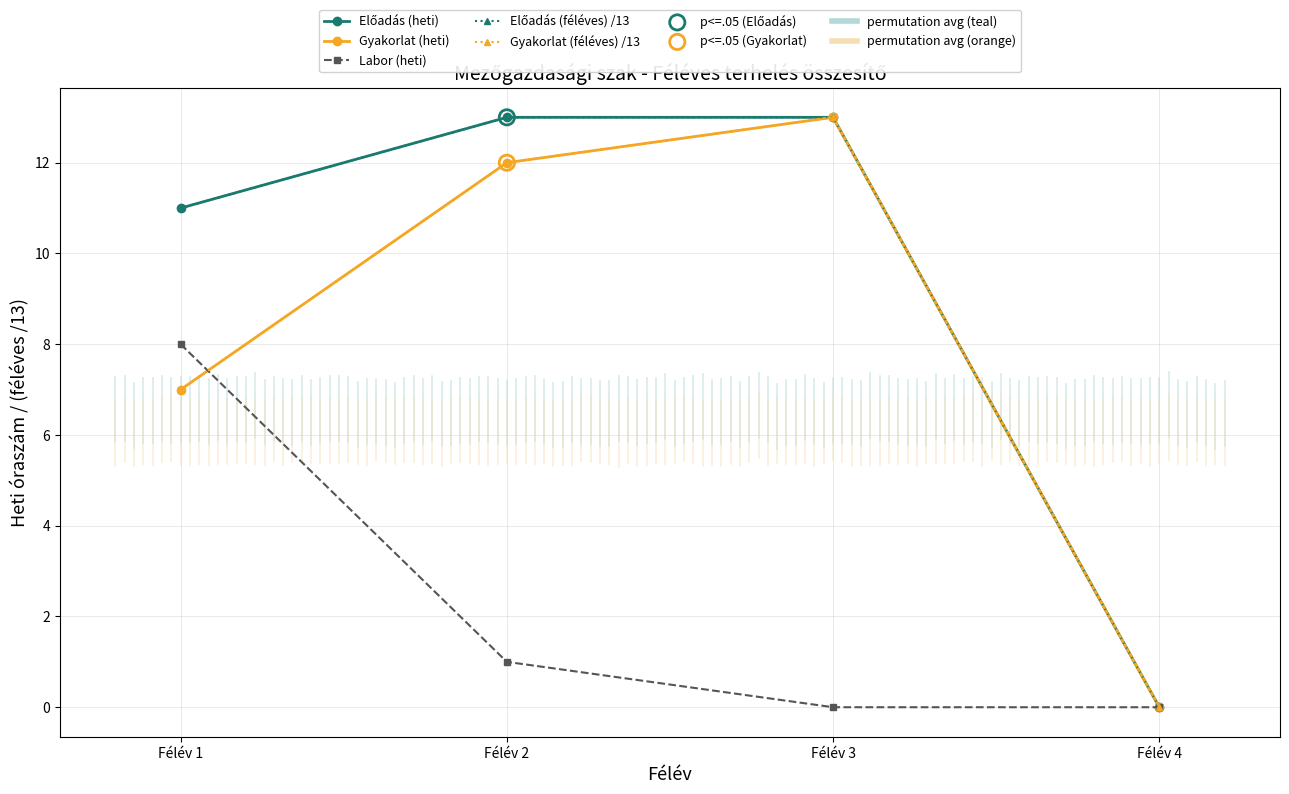

At how many categories does at least one series exceed 1?

3